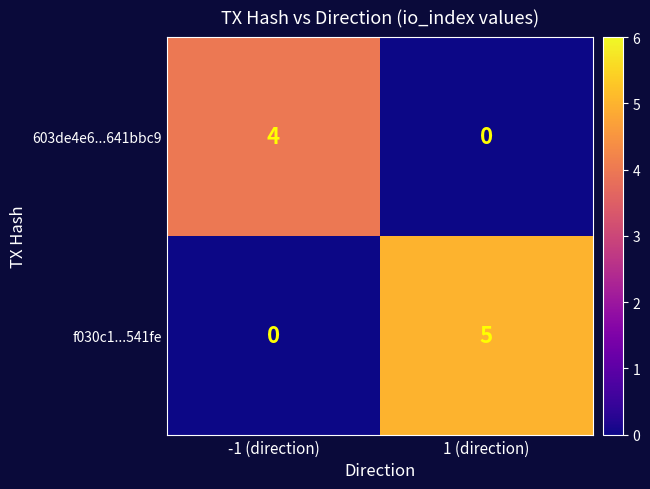

Reading left to right, list all the values displayed in this chart.

603de4e6...641bbc9: -1 (direction)=4	1 (direction)=0
f030c1...541fe: -1 (direction)=0	1 (direction)=5